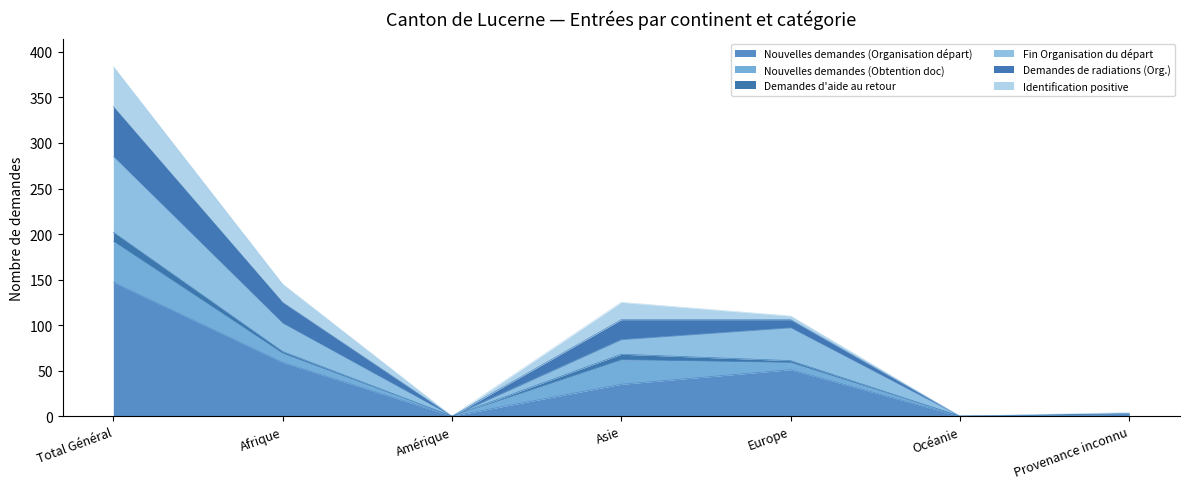

The value of Fin Organisation du départ at Océanie is 0. True or false?

True